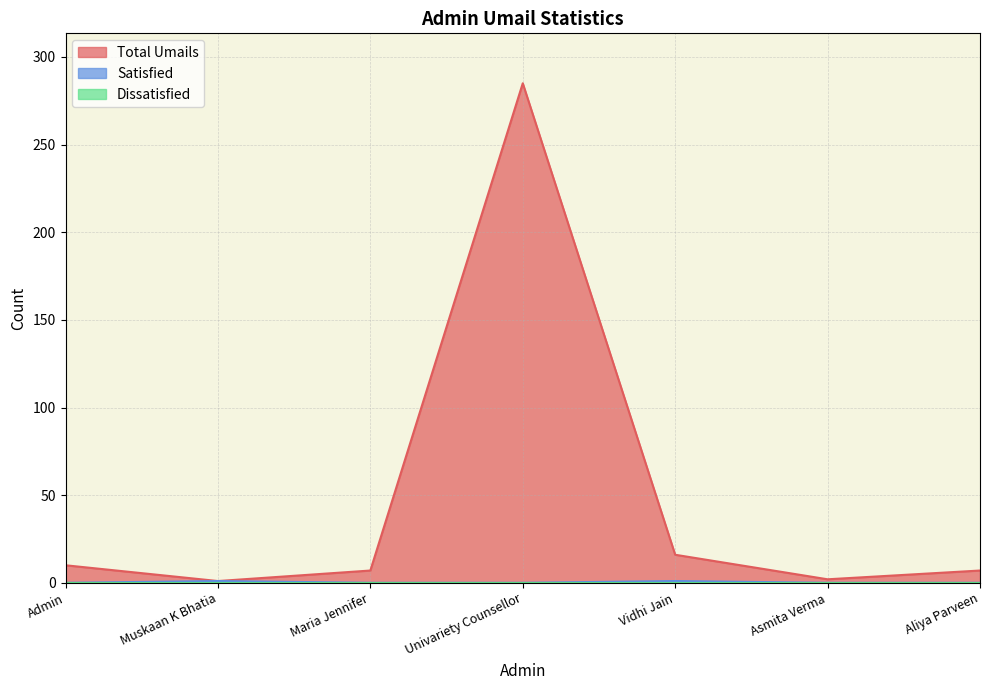

At which category does the chart reach its minimum across all series?

Admin